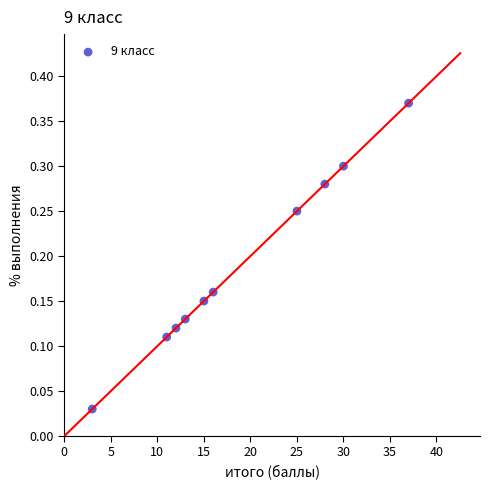

What is the average X value?

19.0